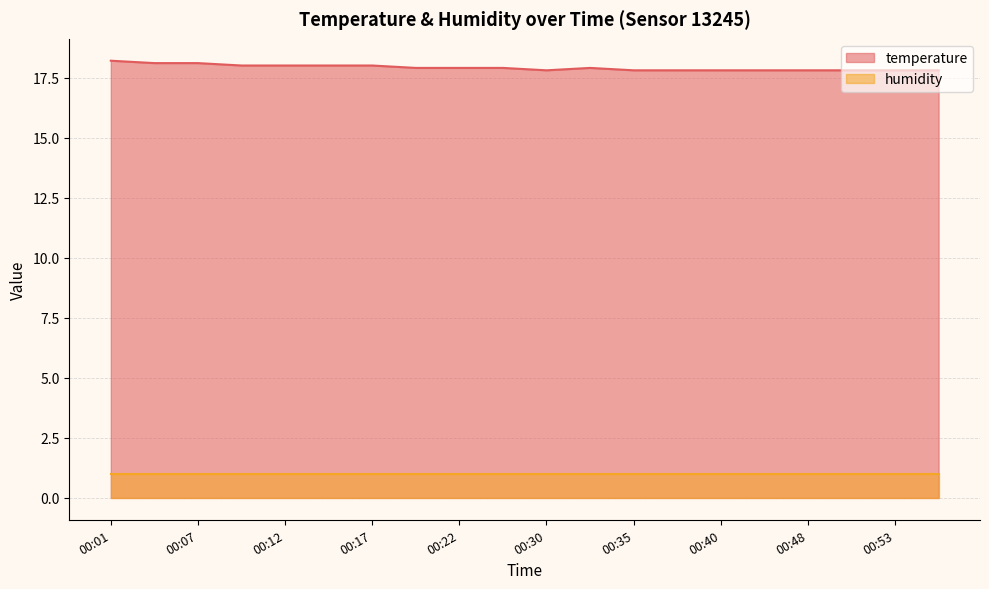

What is the ratio of the value at 00:04 to the value at 00:35?

1.0